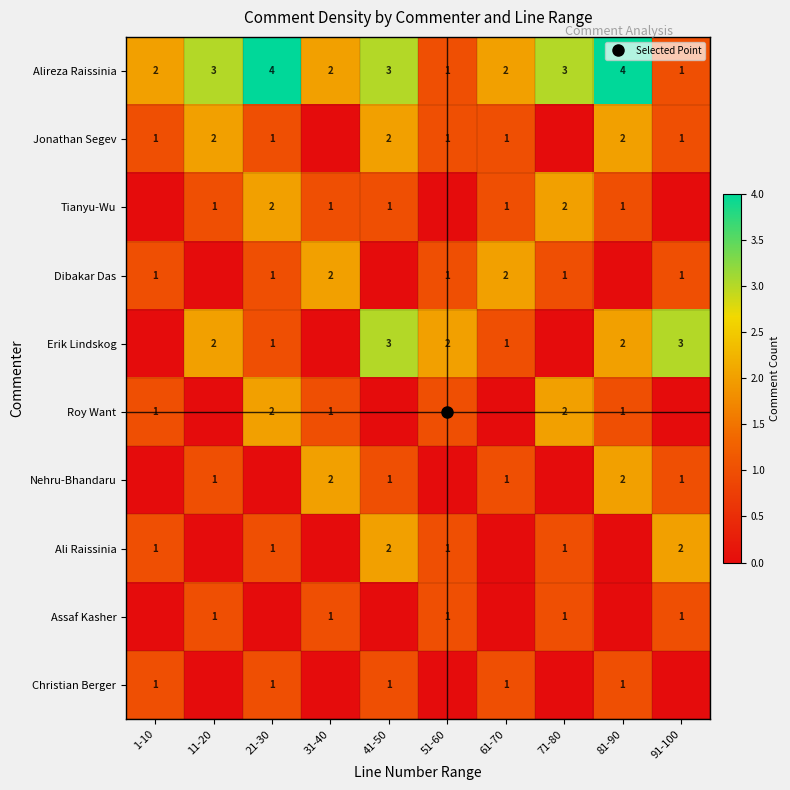

Which category has the highest value in the Jonathan Segev series?

11-20